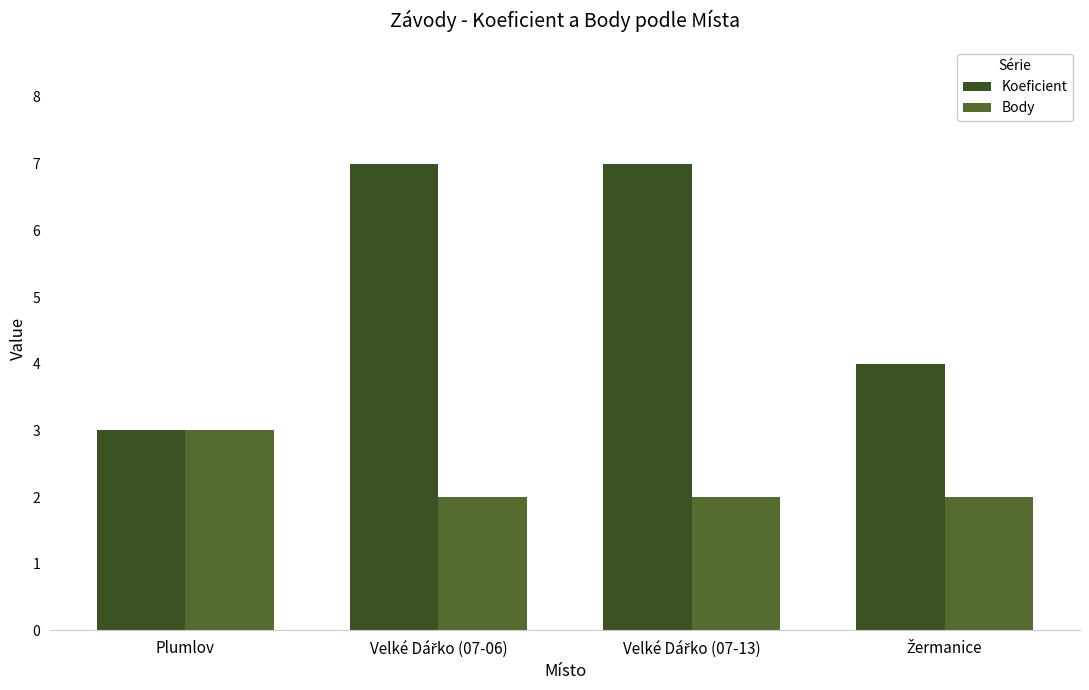

Which has a higher value, Plumlov or Velké Dářko (07-13)?

Velké Dářko (07-13)